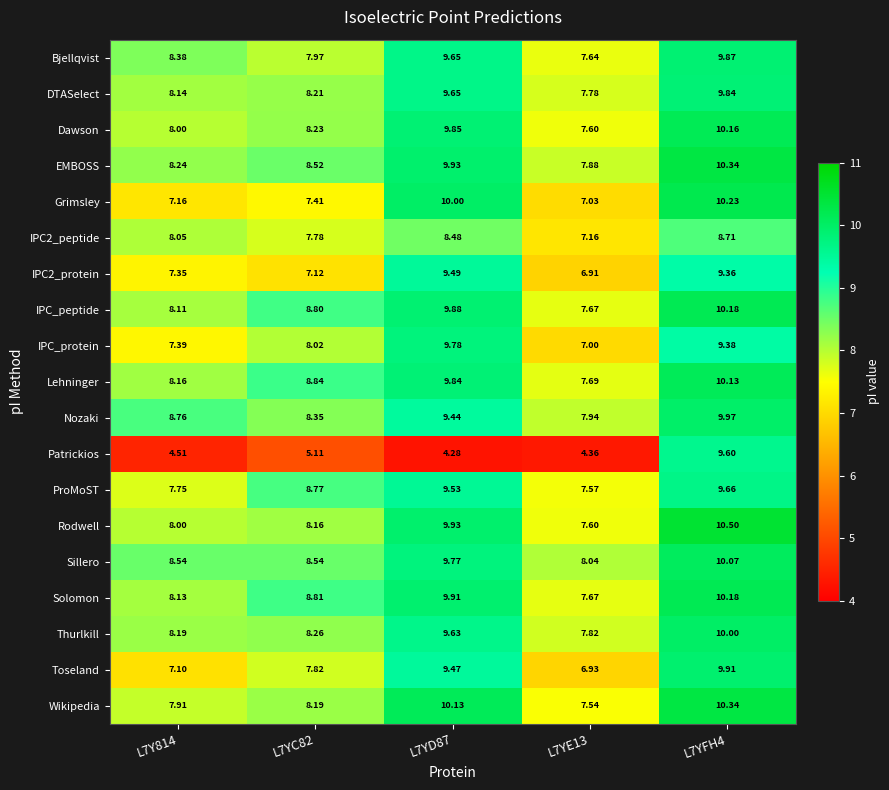

Which series changed the most between L7YC82 and L7YFH4?

Patrickios